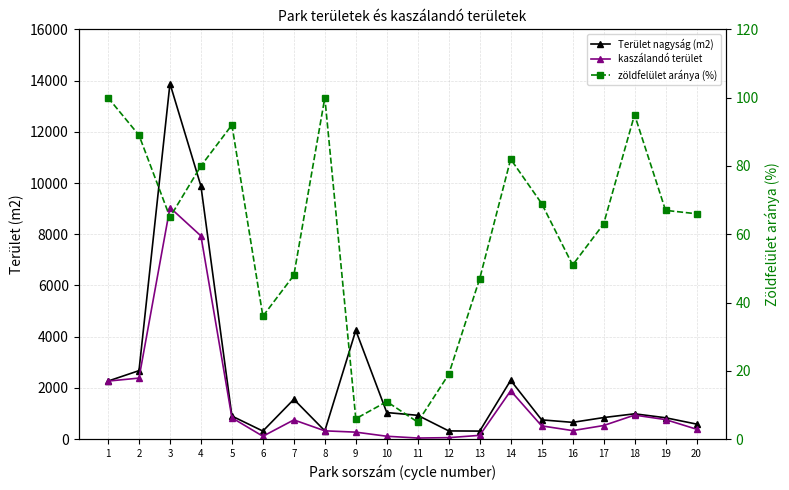

What is the average value of the kaszálandó terület series?

1484